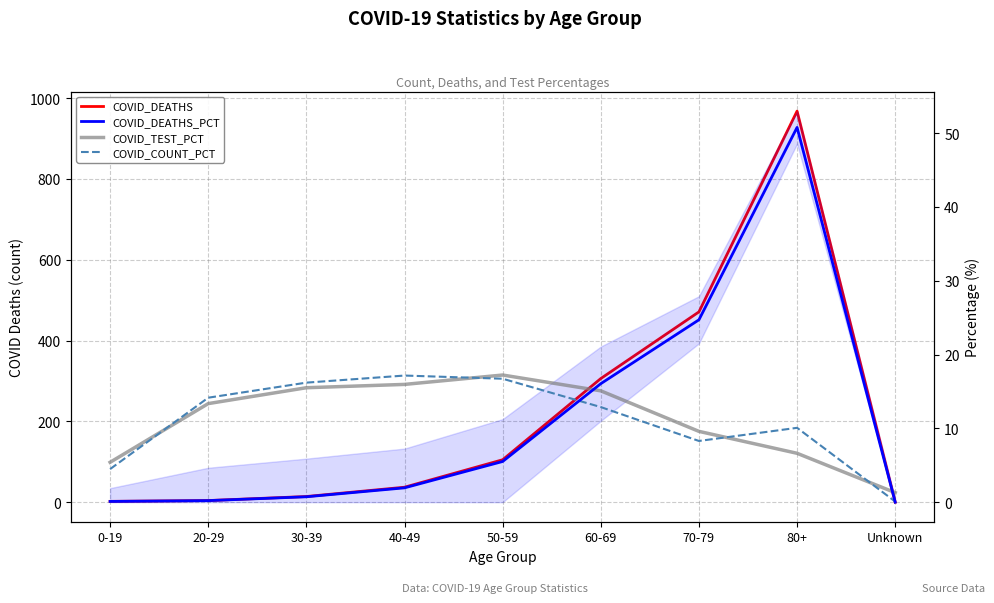

Which series has the largest range (max minus min)?

COVID_DEATHS